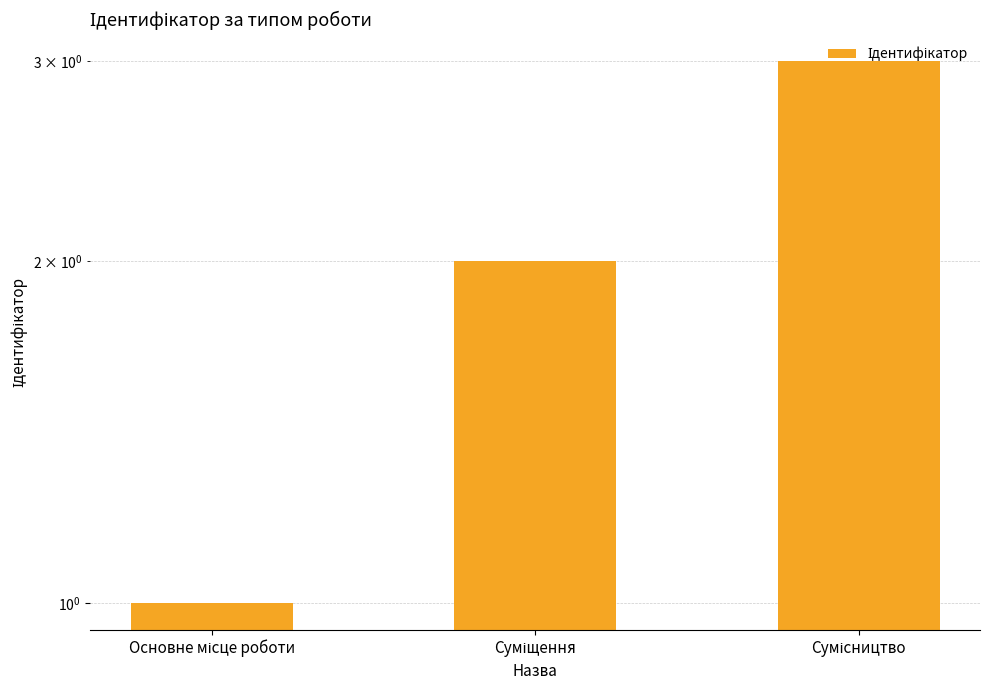

Approximately how many times larger is the value at Сумісництво compared to Суміщення?

1.5